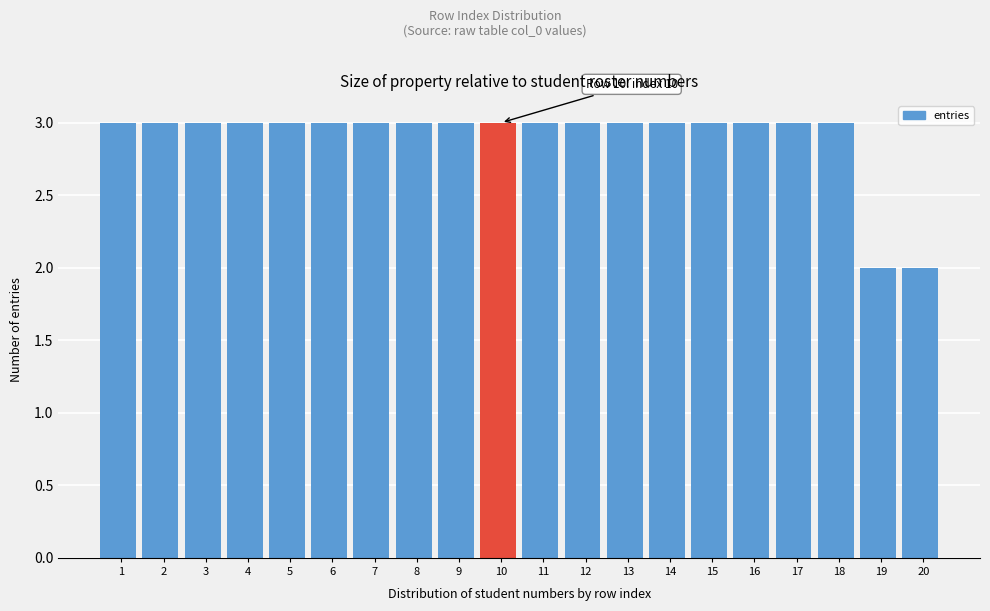

Reading right to left, list all the values displayed in this chart.

2	2	3	3	3	3	3	3	3	3	3	3	3	3	3	3	3	3	3	3